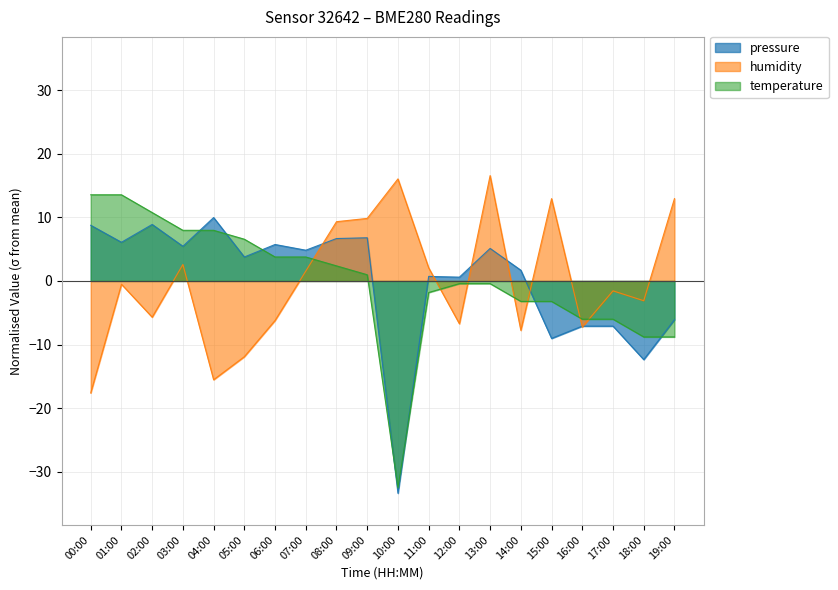

What is the label of the 2nd point from the left?

01:00